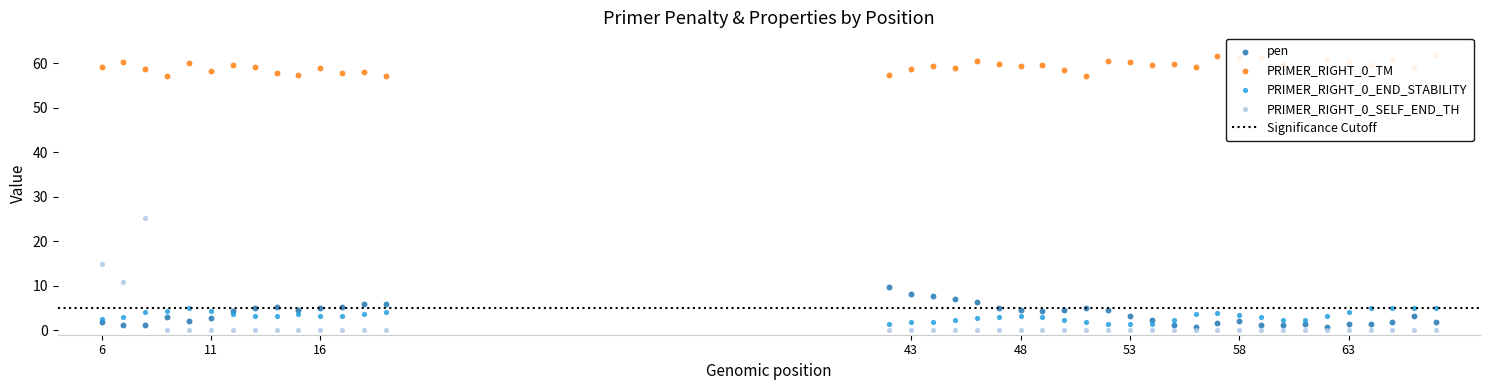

What are all the series names shown in the legend?

pen, PRIMER_RIGHT_0_TM, PRIMER_RIGHT_0_END_STABILITY, PRIMER_RIGHT_0_SELF_END_TH